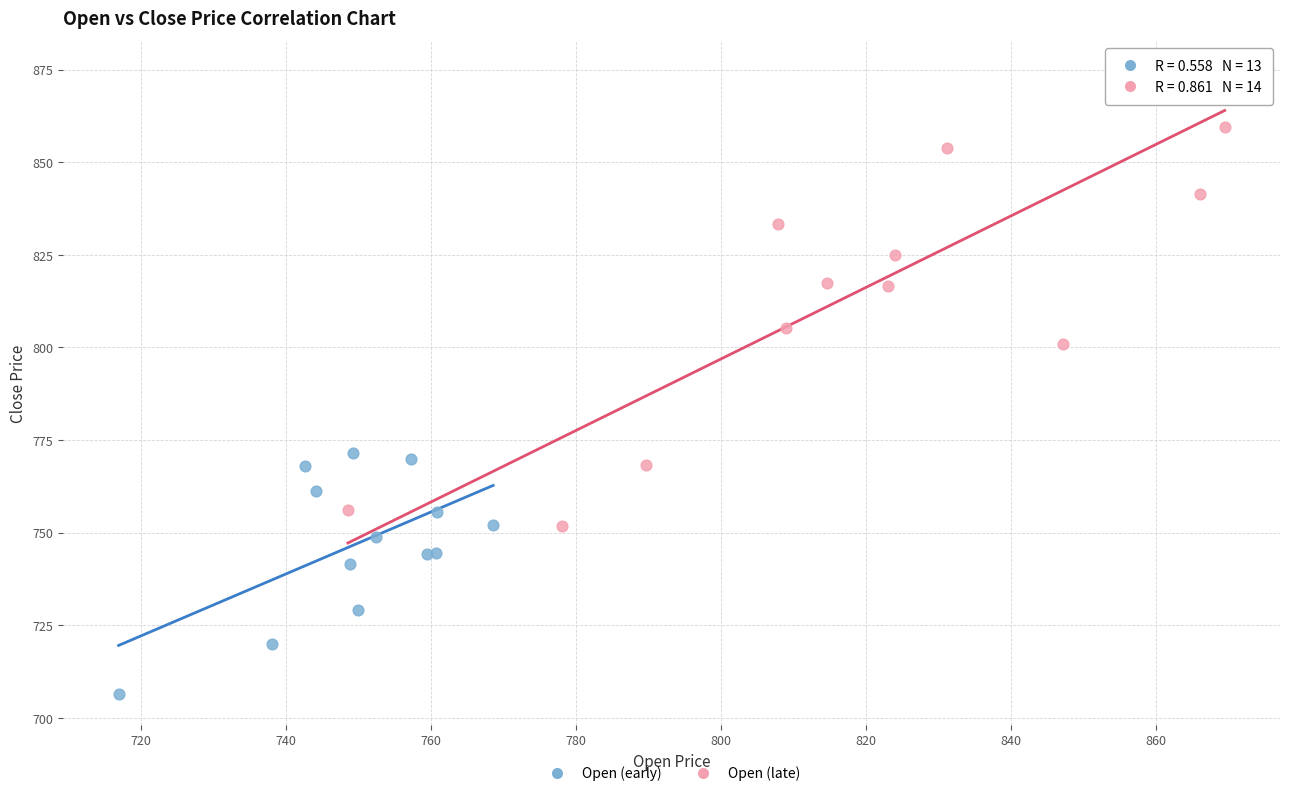

Which series contains the lowest Y value?

Open (early)